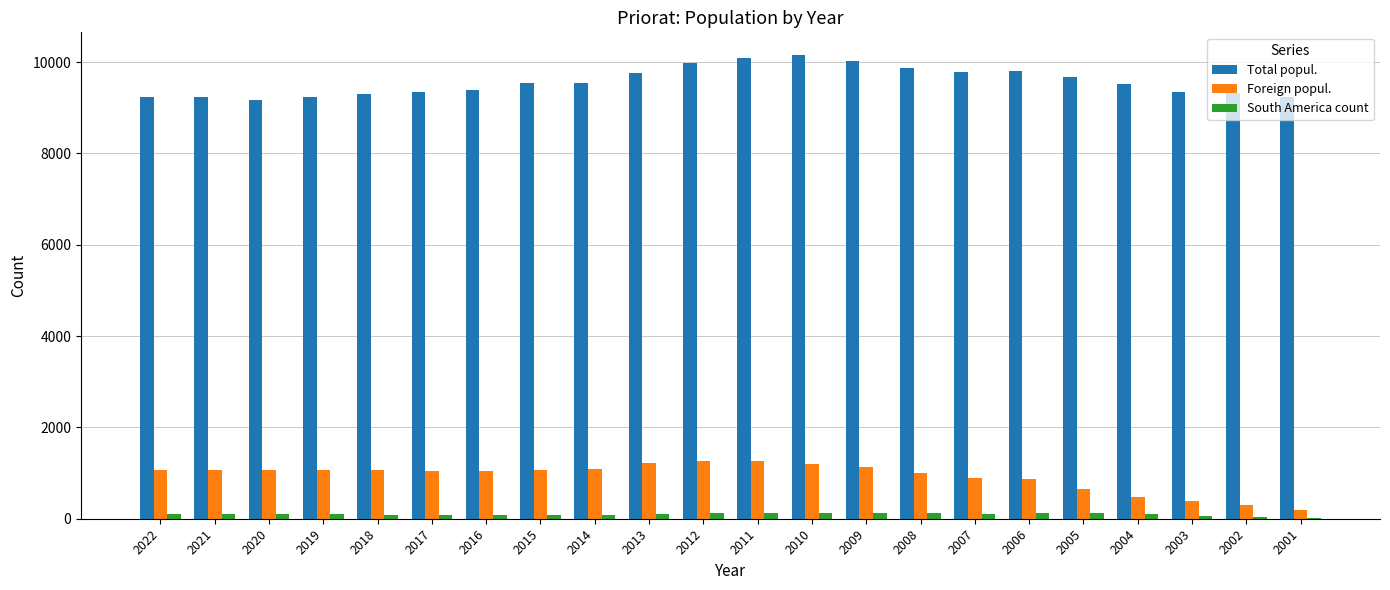

Count the number of data series in this chart.

3